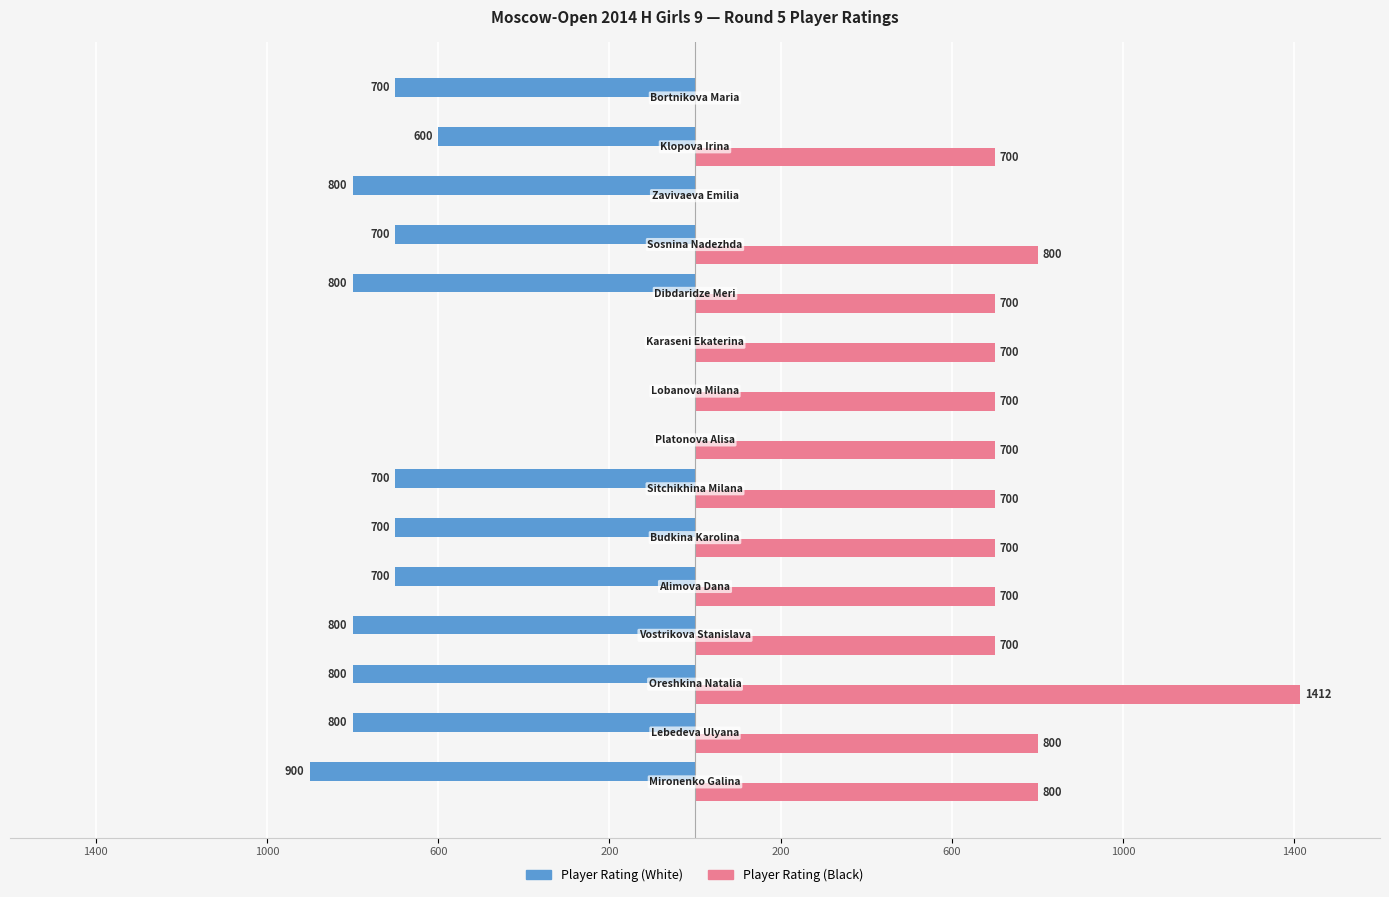

What are all the series names shown in the legend?

Player Rating (White), Player Rating (Black)